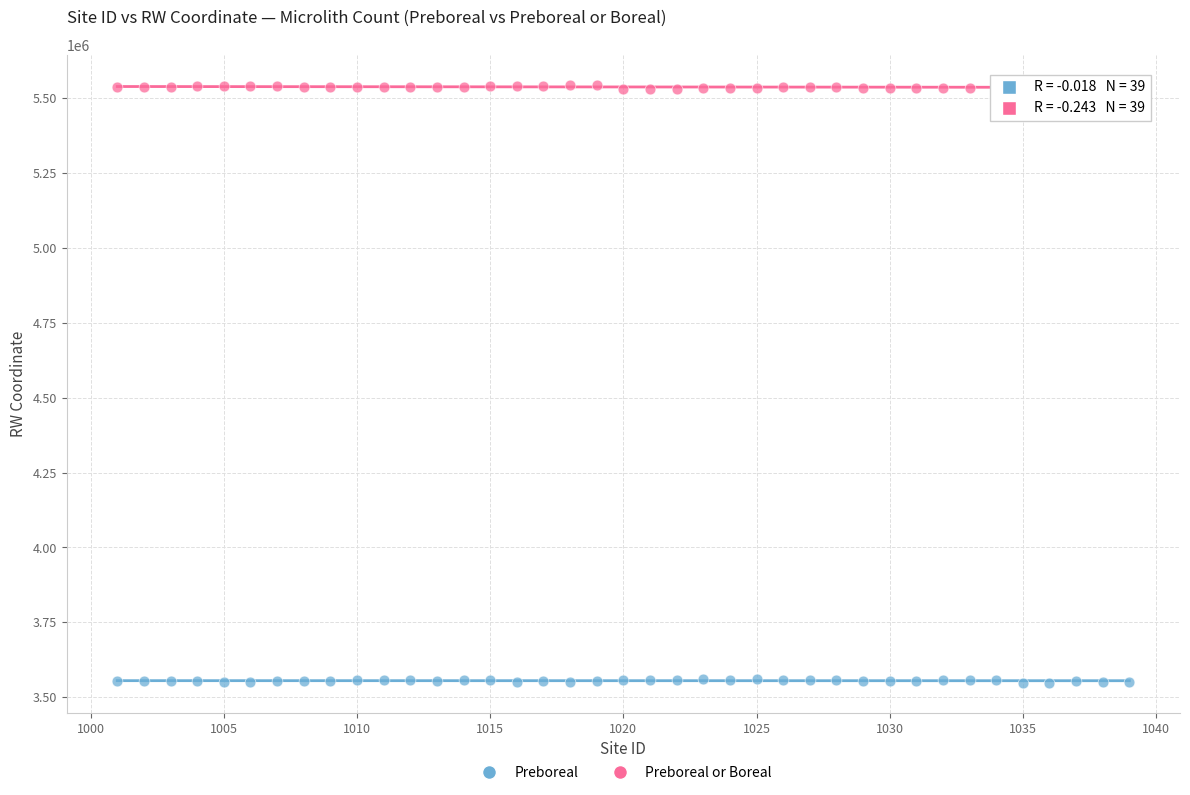

Which series contains the highest Y value?

Preboreal or Boreal